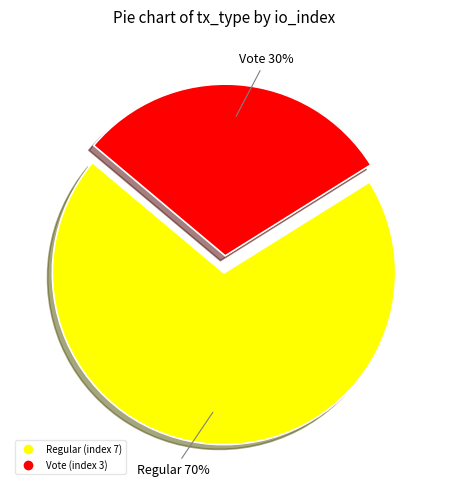

To the nearest percent, what is the difference between the largest and smallest slice percentages?

40%